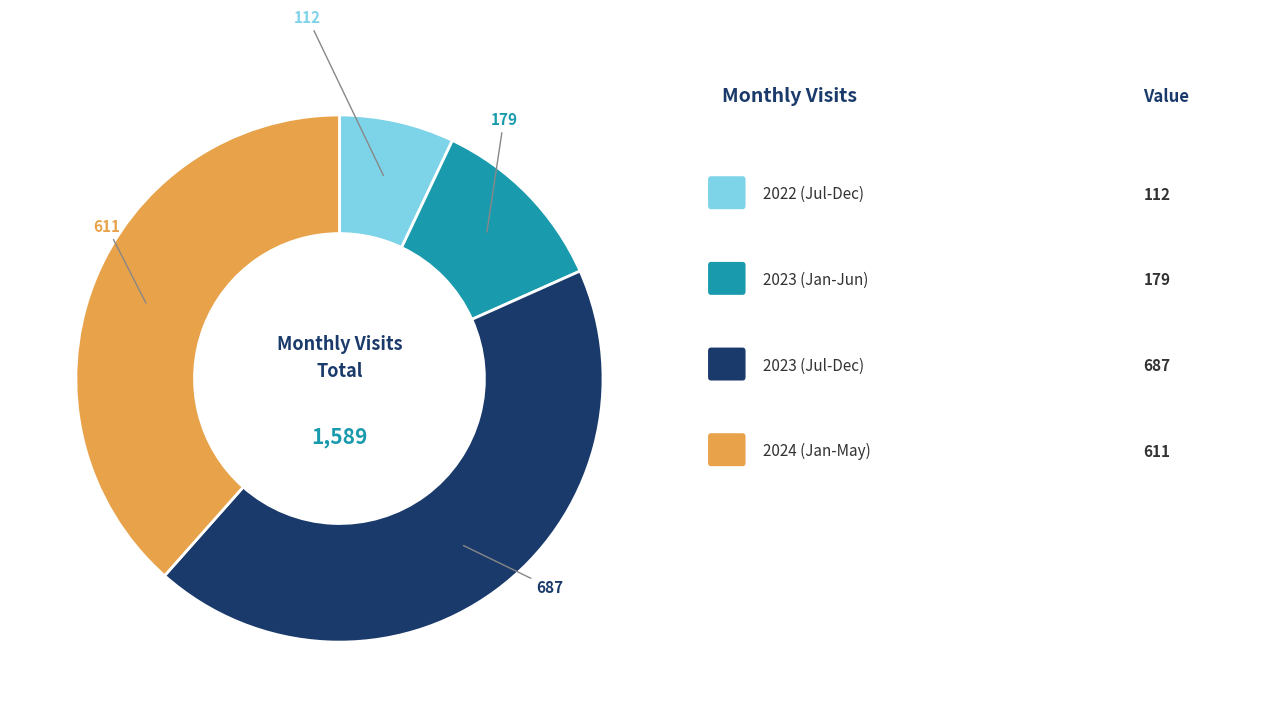

Is there any slice that represents more than half of the pie?

No